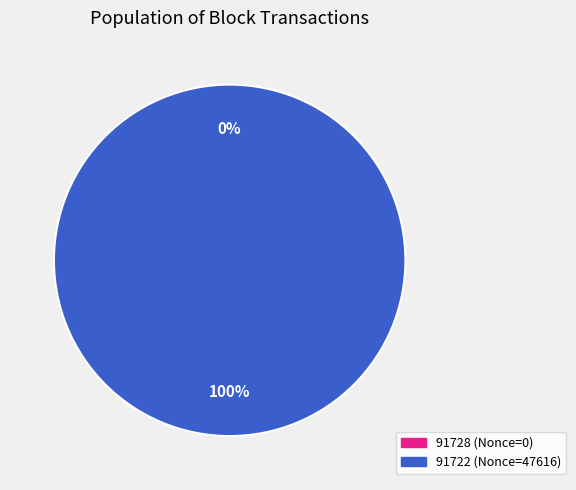

What is the change in value from 91728 to 91722?

+47616